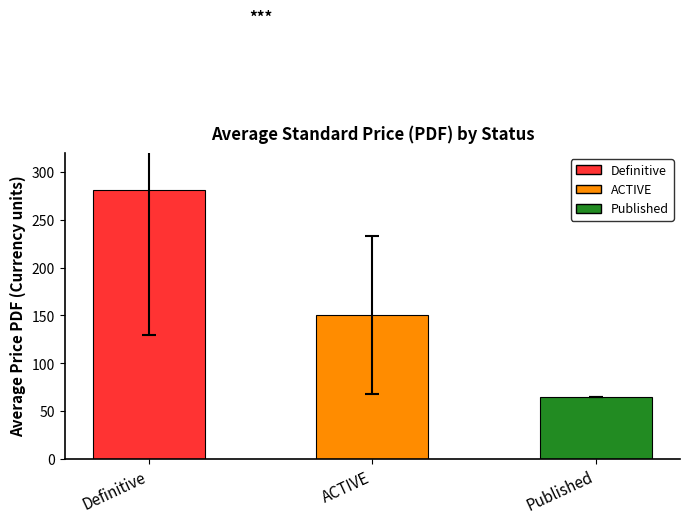

Between 5 and 1, which is larger?

1